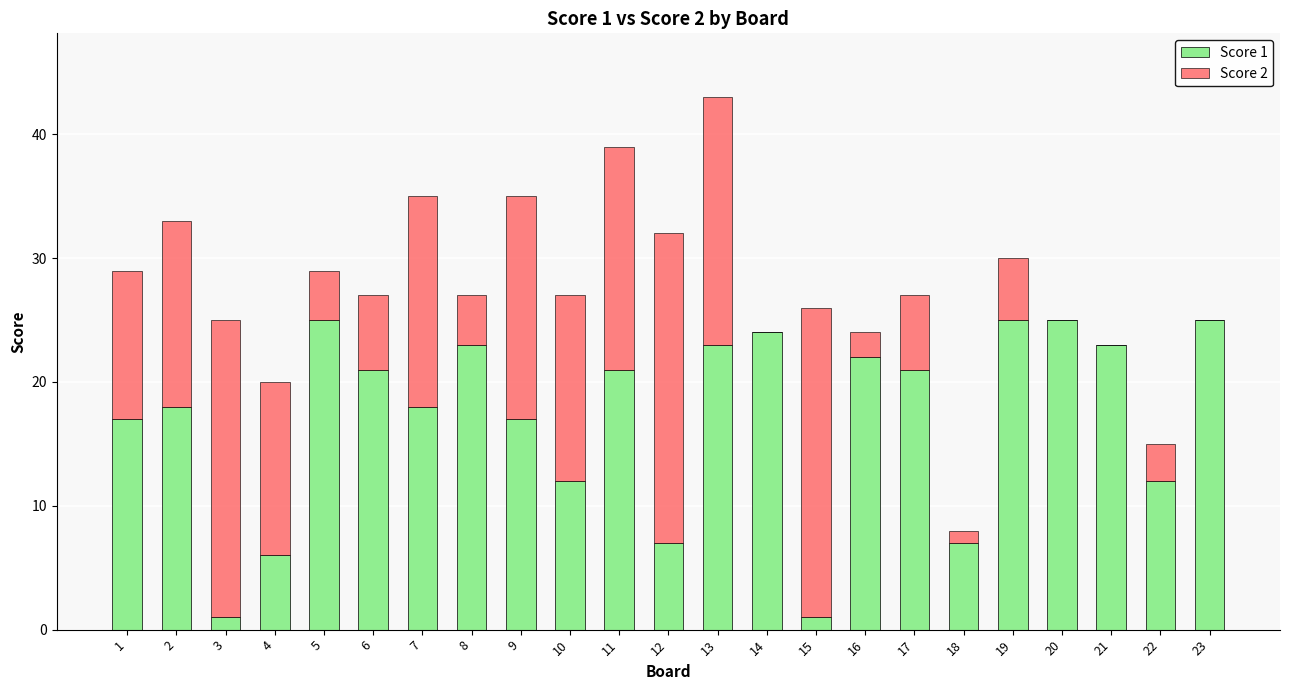

At which category is the sum across all series the highest?

13